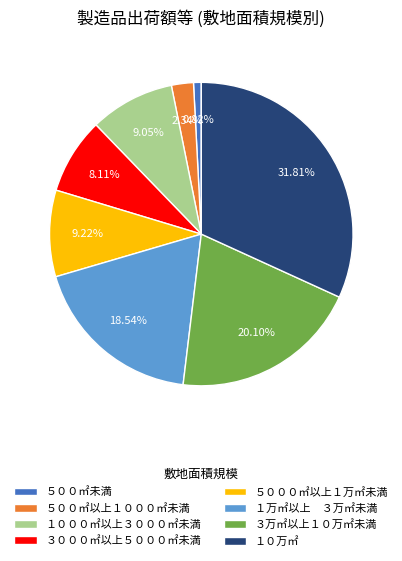

Which category has the smallest portion of the pie?

５００㎡未満